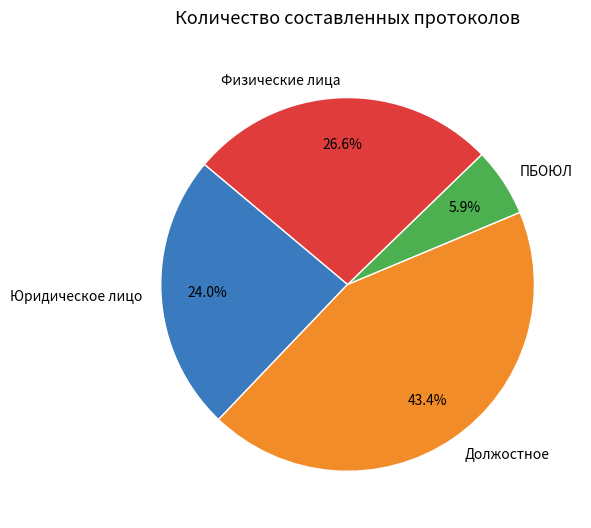

What percentage is the Юридическое лицо slice, to the nearest percent?

24%